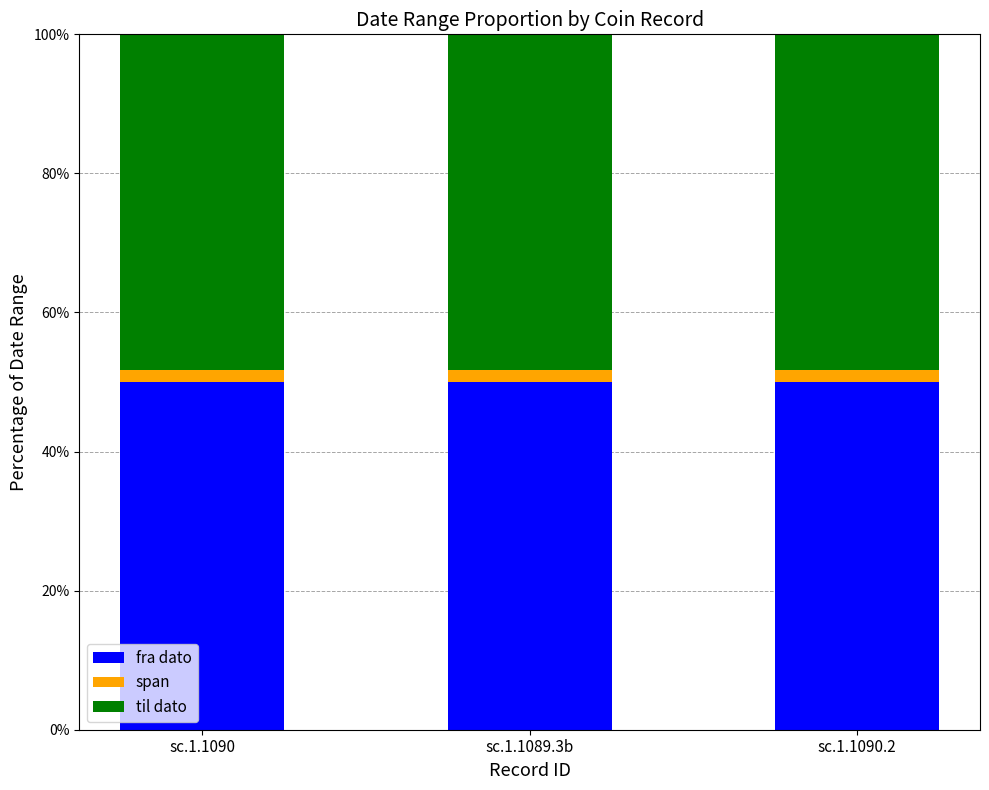

Is it true that fra dato equals 50.0 at sc.1.1089.3b?

True